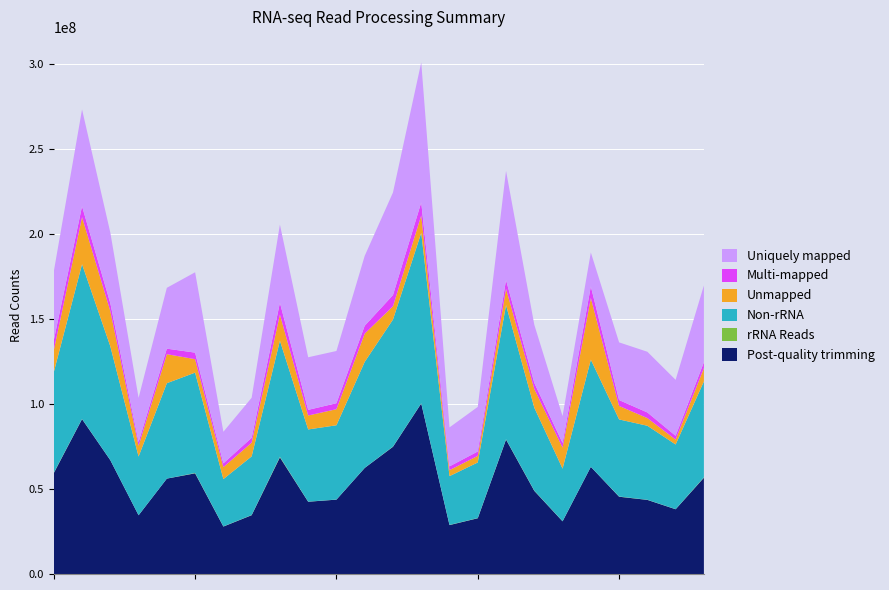

Reading left to right, transcribe all the data shown in this chart.

Post-quality trimming: 59348813	91093671	66957568	34533553	56098539	59212427	27907235	34582062	68601493	42504116	43734900	62376911	74818070	100303996	28773768	32797555	79069710	48906388	30983426	63027060	45450092	43589728	38081446	56627376
rRNA Reads: 212218	102784	49894	24413	3900	207904	87690	116535	344321	62049	54419	50573	120865	92478	110952	118419	160830	163903	80104	9967	137159	73666	67082	214140
Non-rRNA: 59136595	90990887	66907674	34509140	56094639	59004523	27819545	34465527	68257172	42442067	43680481	62326338	74697205	100211518	28662816	32679136	78908880	48742485	30903322	63017093	45312933	43516062	38014364	56413236
Unmapped: 12867699	27692010	20744862	6339988	17079415	7905687	7055012	8061044	15371421	8197477	9453333	16614779	7823721	10271767	3539860	3884481	9567431	11022371	12353650	36288012	7933439	4507291	2891616	7815008
Multi-mapped: 5882020	6362175	4614165	2238694	3236117	3853969	2201184	2863128	6895852	3318755	3513201	4616847	6568424	7624890	2191455	2569420	5150954	3515007	2740538	6753870	3444988	3309297	2211708	3452190
Uniquely mapped: 40386876	56936702	41548647	25930458	35779107	47244867	18563349	23541355	45989899	30925835	30713947	41094712	60305060	82314861	22931501	26225235	64190495	34205107	15809134	19975211	33934506	35699474	32911040	45146038